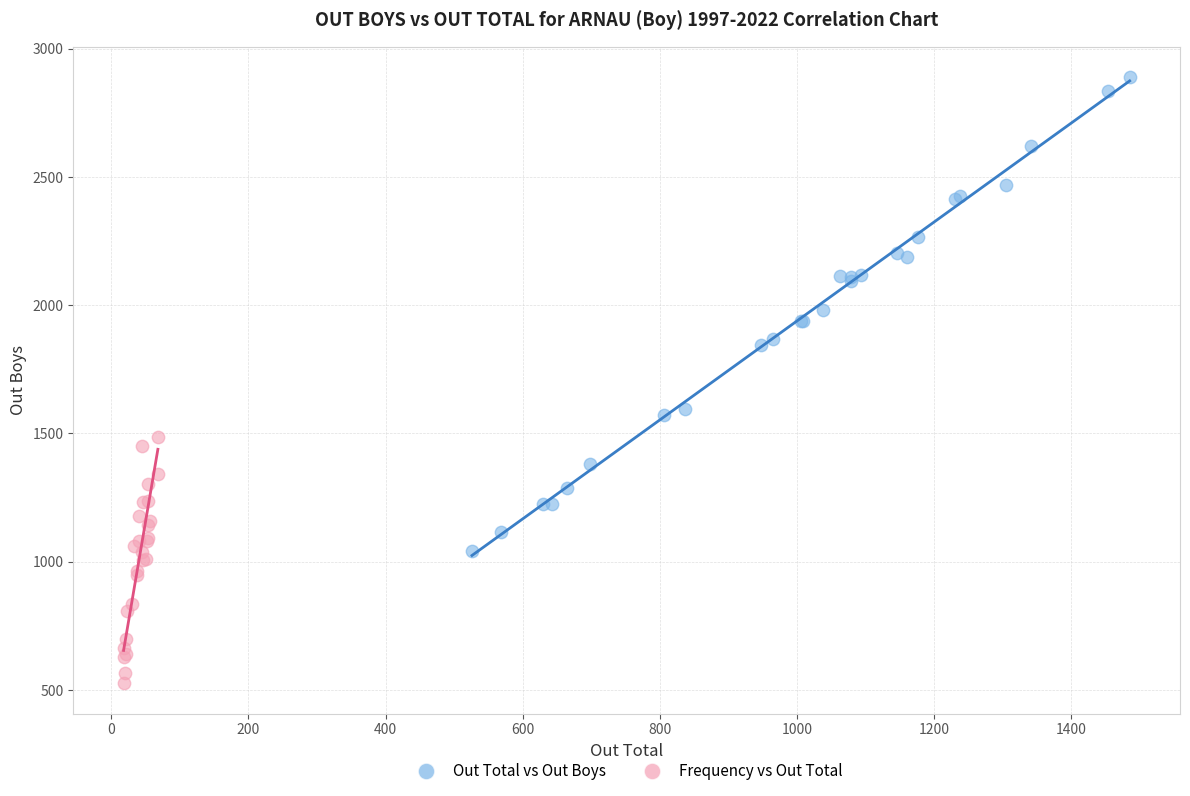

Which series has the largest Y range (max minus min)?

Out Total vs Out Boys